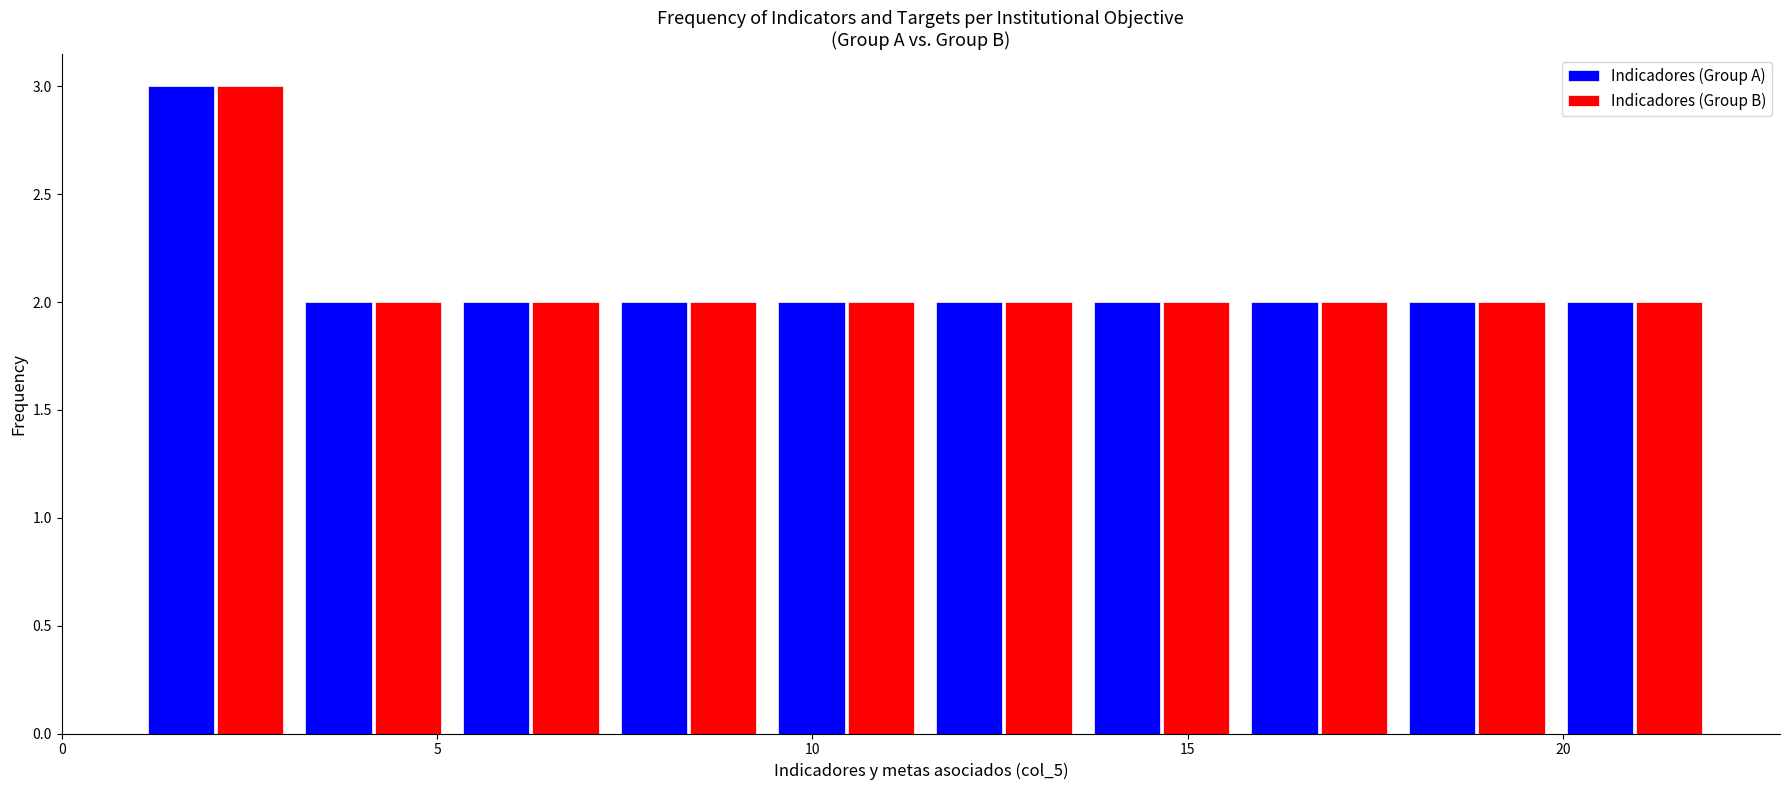

Reading left to right, transcribe this chart: for each range on the x-axis, give the height of each series' bar. Neither the bar edges nor the heights are printed on the chart, so give them approximately, as read against the axes.

1.0 to 3.1: Indicadores (Group A)=3	Indicadores (Group B)=3
3.1 to 5.2: Indicadores (Group A)=2	Indicadores (Group B)=2
5.2 to 7.3: Indicadores (Group A)=2	Indicadores (Group B)=2
7.3 to 9.4: Indicadores (Group A)=2	Indicadores (Group B)=2
9.4 to 11.5: Indicadores (Group A)=2	Indicadores (Group B)=2
11.5 to 13.6: Indicadores (Group A)=2	Indicadores (Group B)=2
13.6 to 15.7: Indicadores (Group A)=2	Indicadores (Group B)=2
15.7 to 17.8: Indicadores (Group A)=2	Indicadores (Group B)=2
17.8 to 19.9: Indicadores (Group A)=2	Indicadores (Group B)=2
19.9 to 22.0: Indicadores (Group A)=2	Indicadores (Group B)=2